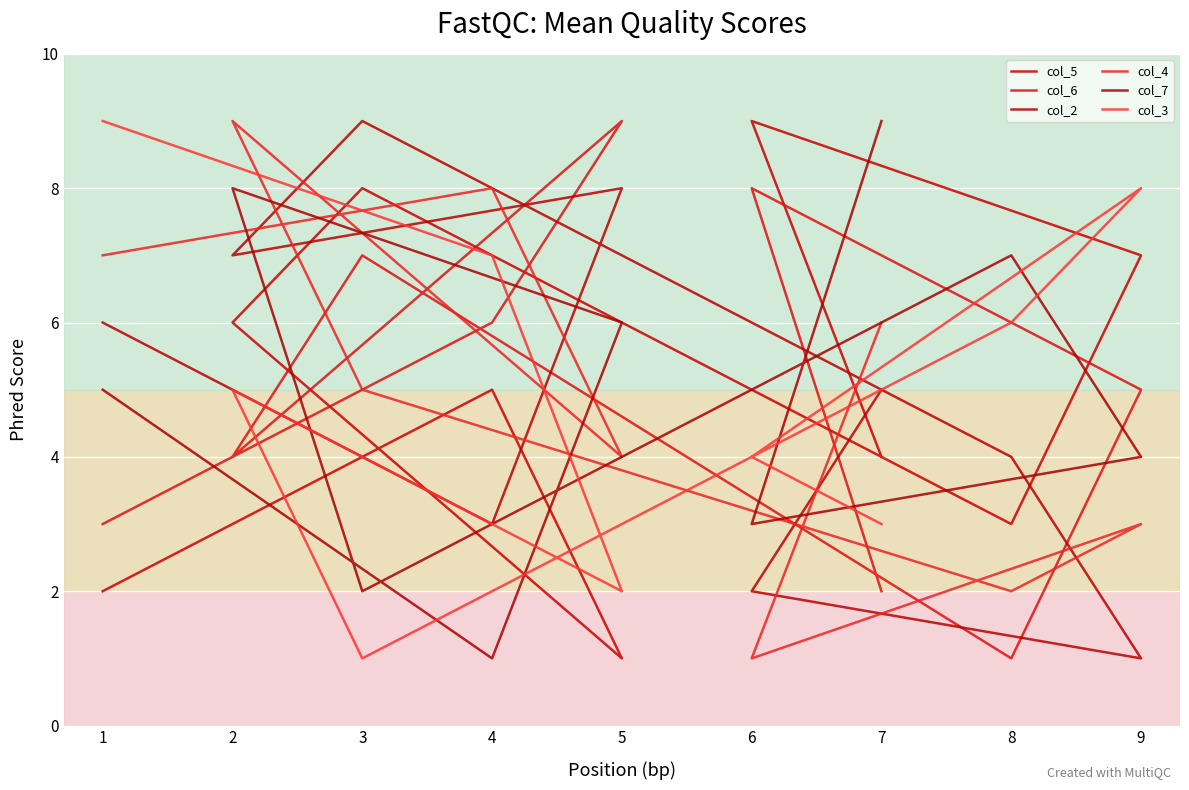

True or false: col_7 and col_5 intersect in this chart.

True